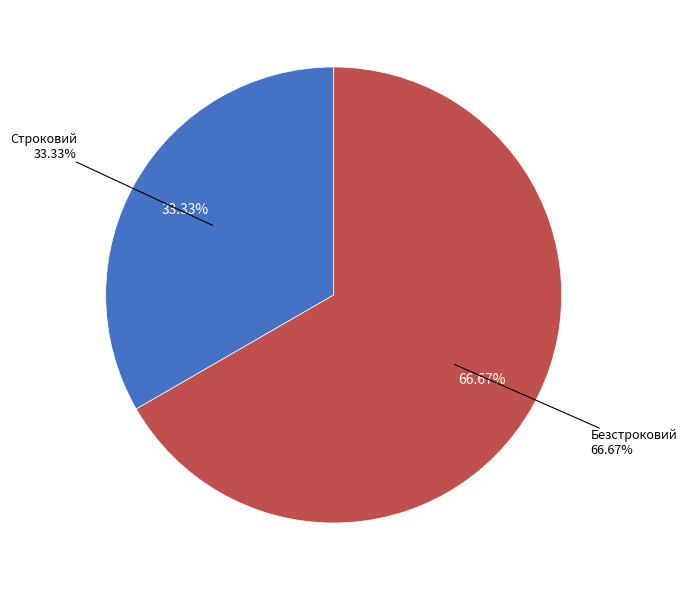

How many segments does this pie chart have?

2